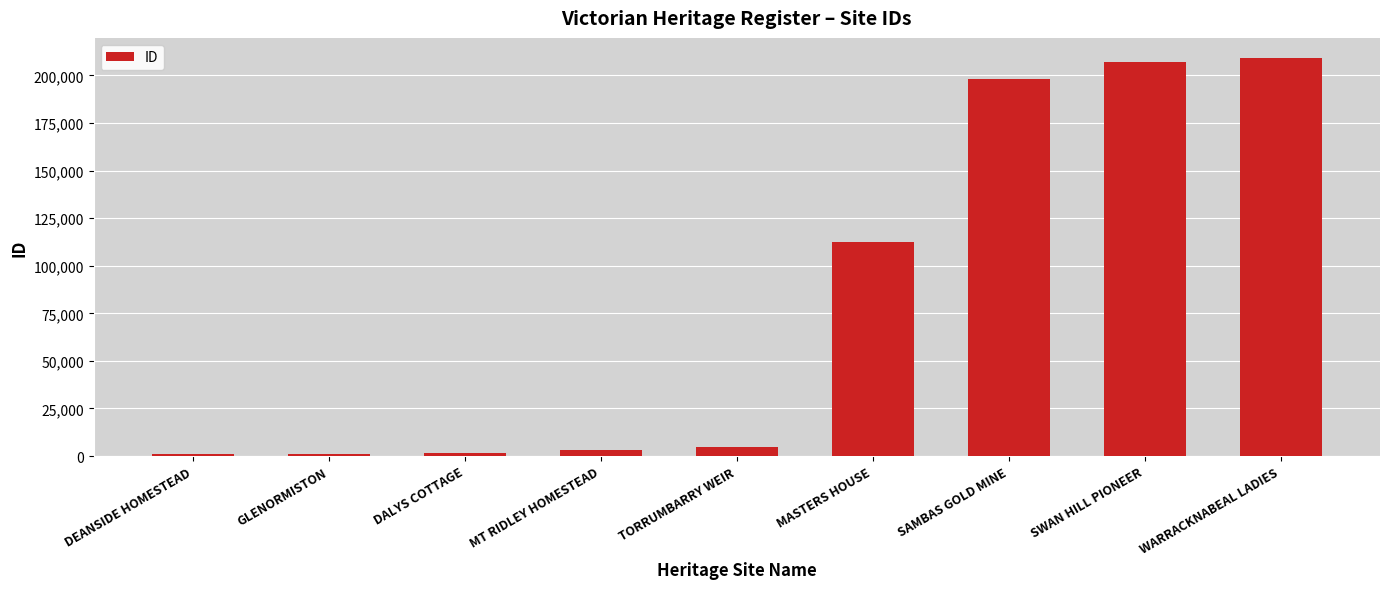

What is the maximum value shown in the chart?

209200